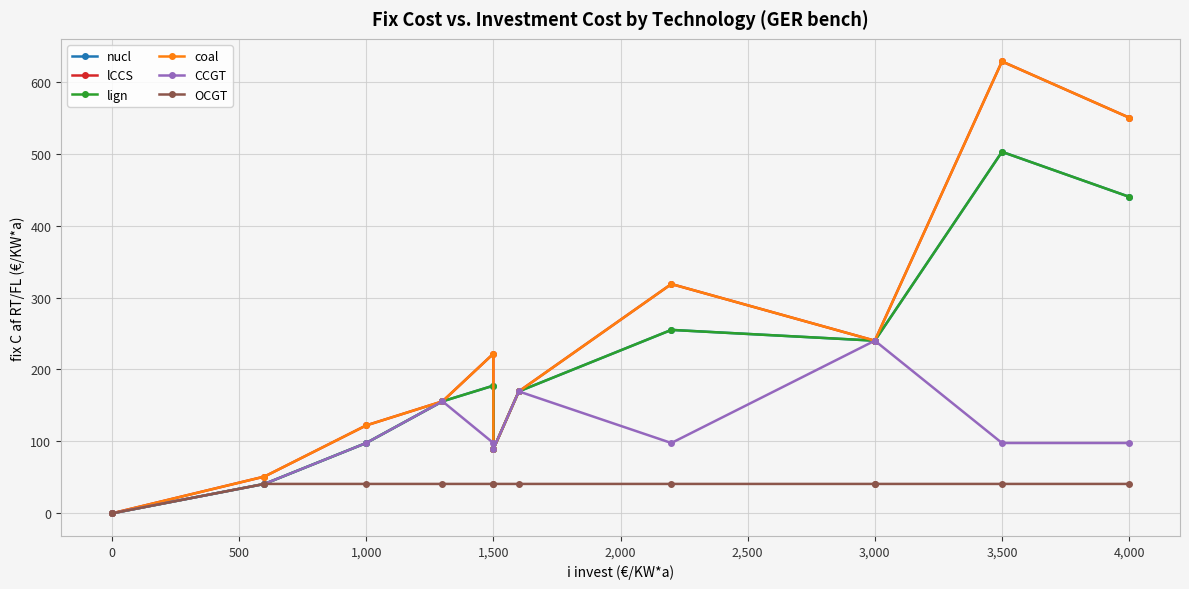

Which series has the largest total across all categories?

lCCS